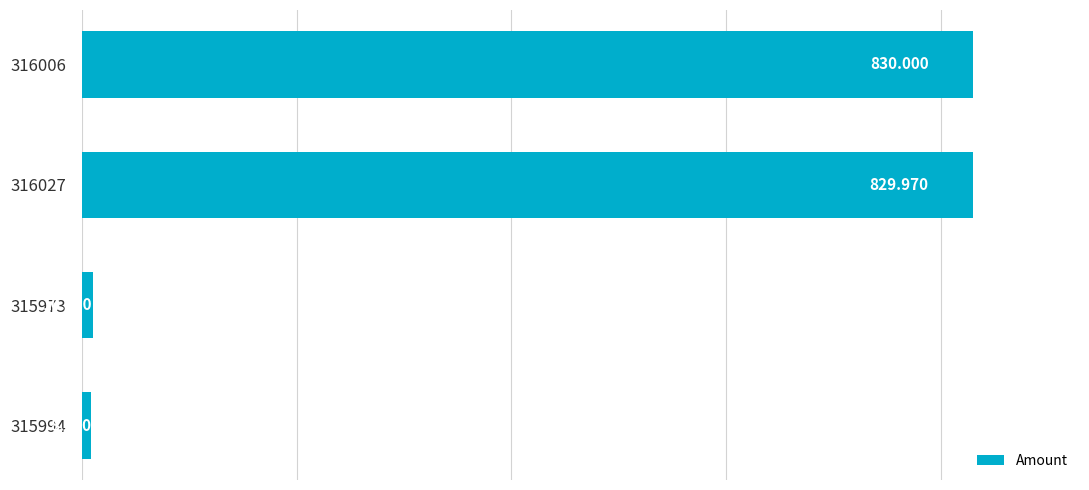

How many bars are there in total?

4